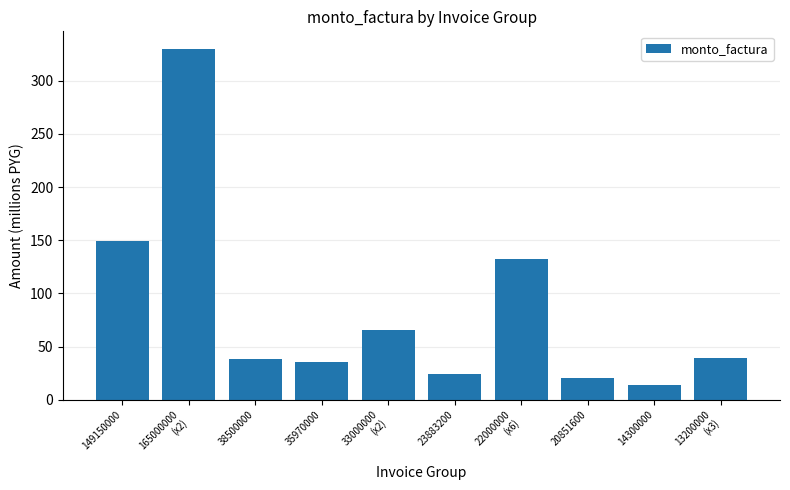

Are the bars grouped side by side (vs. stacked)?

No